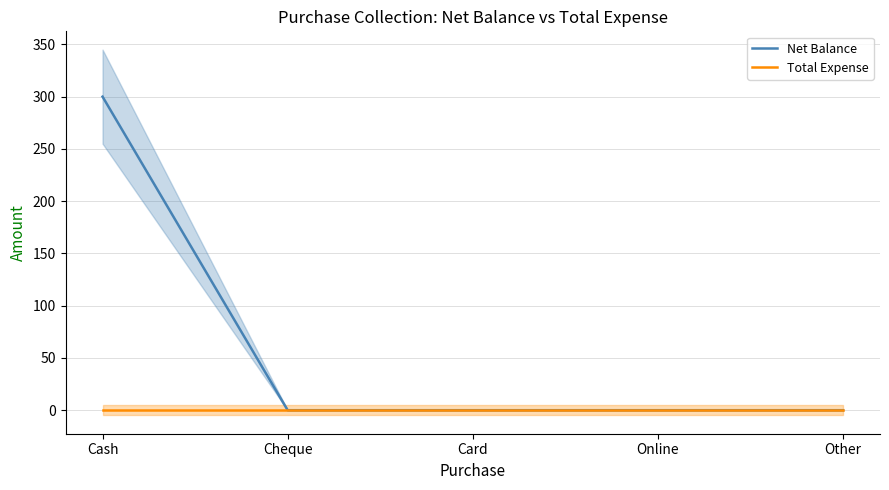

Which category has the highest value across all series?

Cash